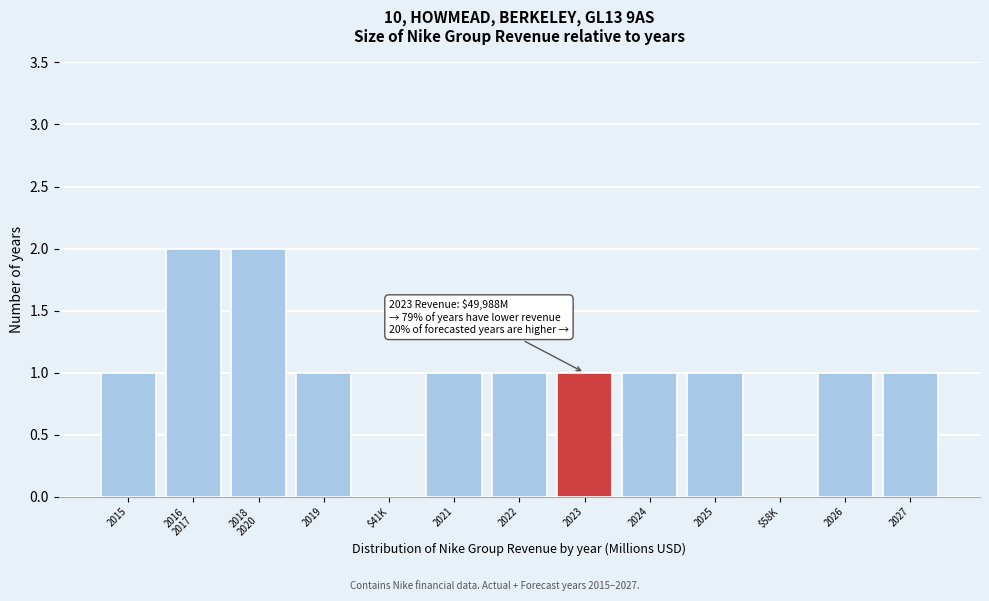

The value at 2027 is 1. True or false?

True